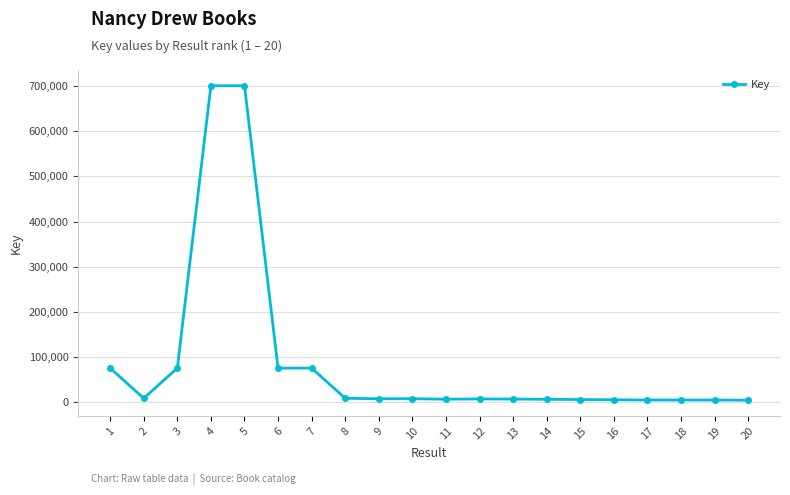

What is the difference between the second highest and second lowest values?

695739